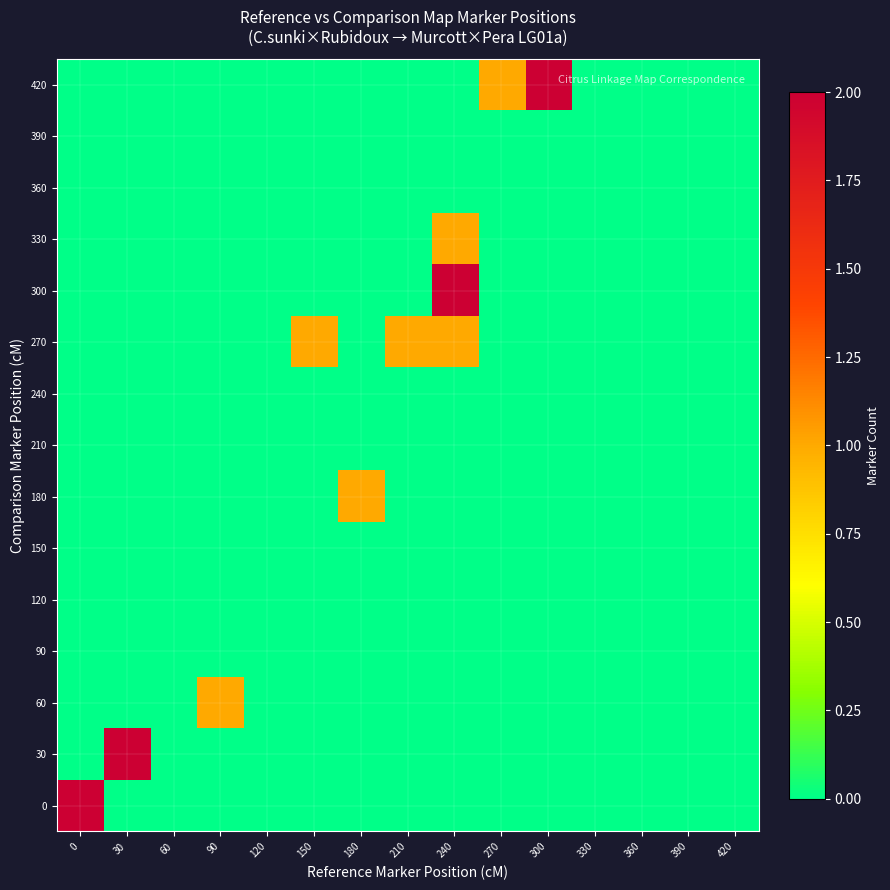

How many distinct data groups are displayed?

15